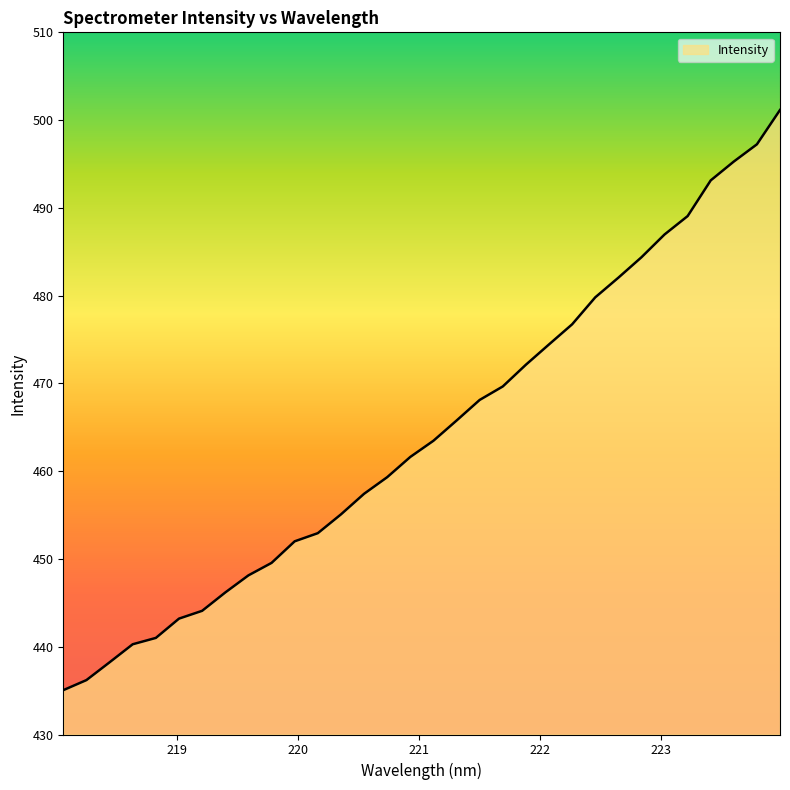

What is the smallest value displayed?

435.1